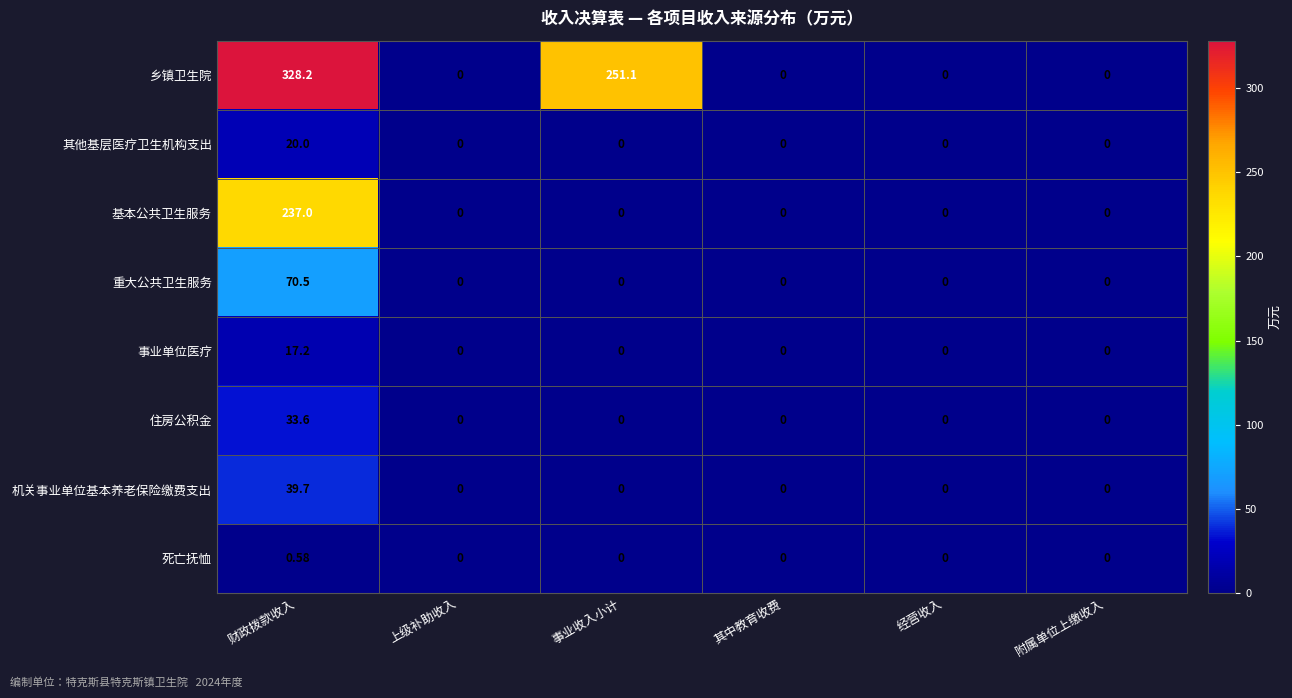

Which category has the highest value in the 事业单位医疗 series?

财政拨款收入